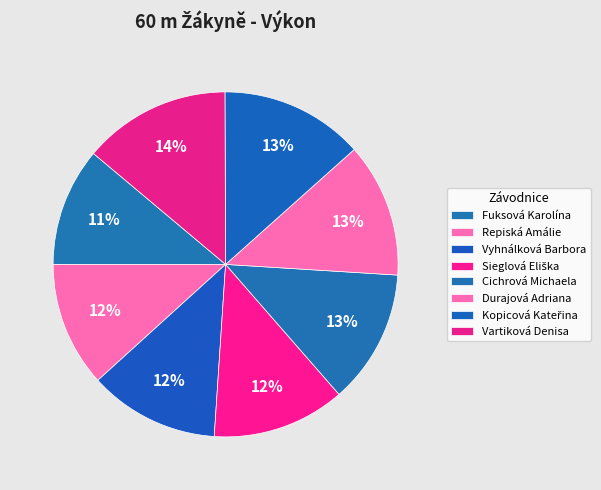

True or false: Cichrová Michaela accounts for 1% of the total.

False